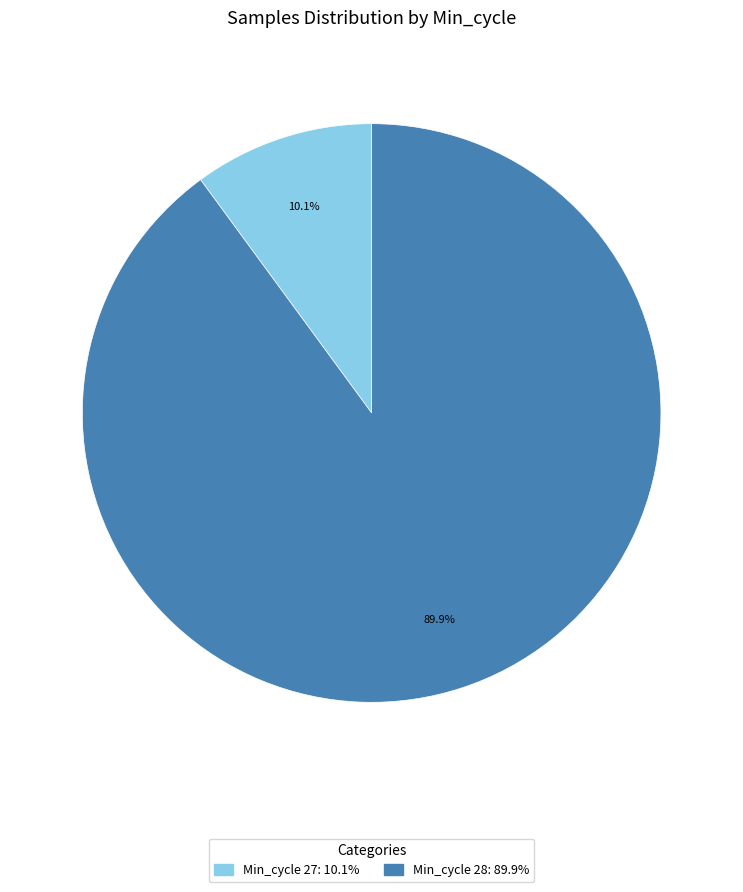

Is there any slice that represents more than half of the pie?

Yes